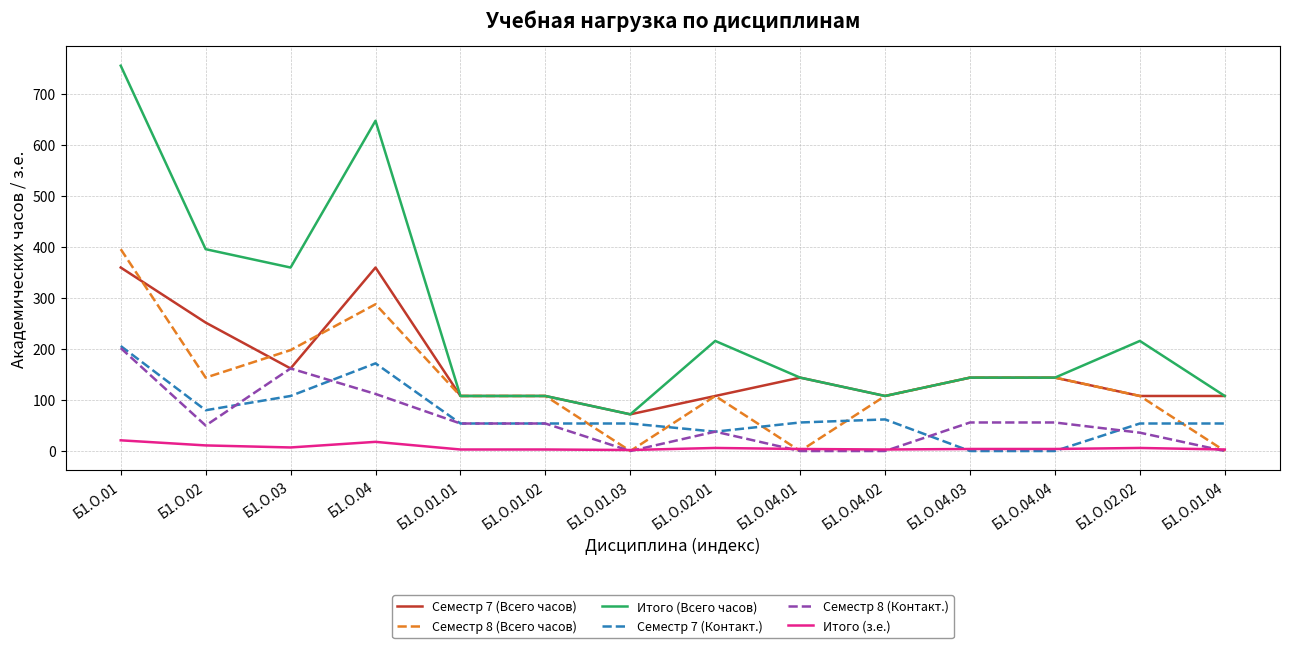

What are all the series names shown in the legend?

Семестр 7 (Всего часов), Семестр 8 (Всего часов), Итого (Всего часов), Семестр 7 (Контакт.), Семестр 8 (Контакт.), Итого (з.е.)